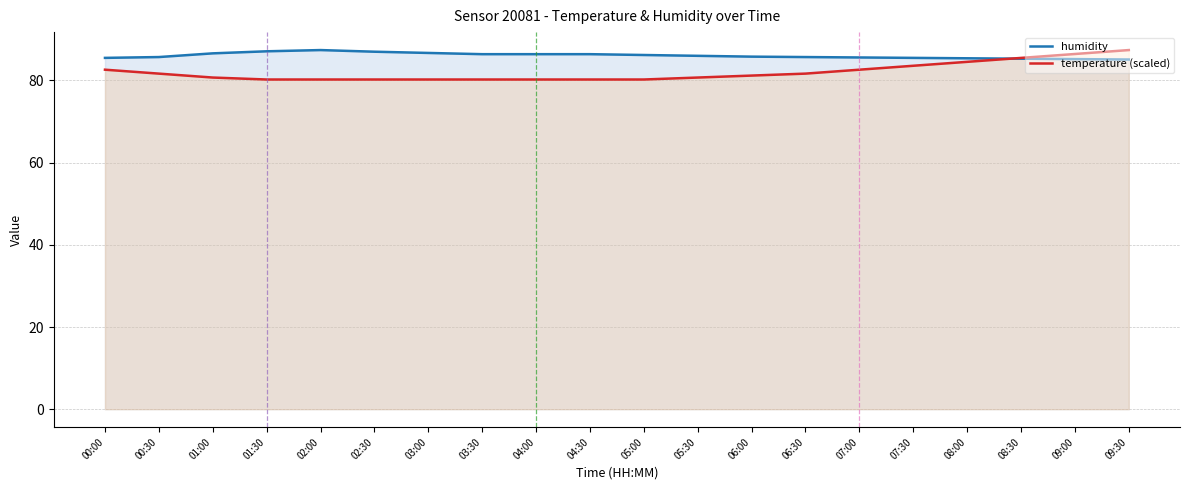

What is the maximum value for temperature (scaled)?

87.4